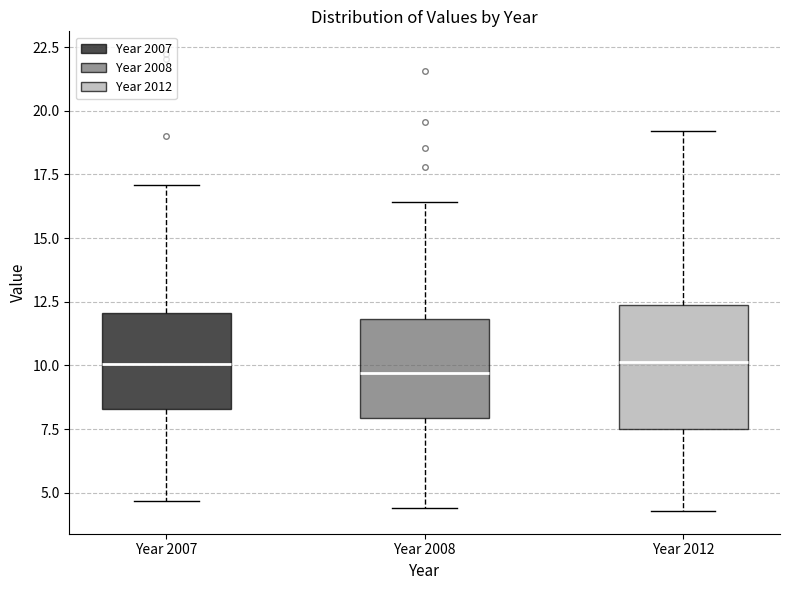

Reading left to right, read every box against the y-axis: the position of its median line, the range the box covers, and the ends of its whiskers. The values are not printed on the chart, so give them approximately, as read against the axis.

Year 2007: median 10.0, box 8.5 to 12.0, whiskers 4.5 to 17.0
Year 2008: median 9.5, box 8.0 to 12.0, whiskers 4.5 to 16.5
Year 2012: median 10.0, box 7.5 to 12.5, whiskers 4.5 to 19.0